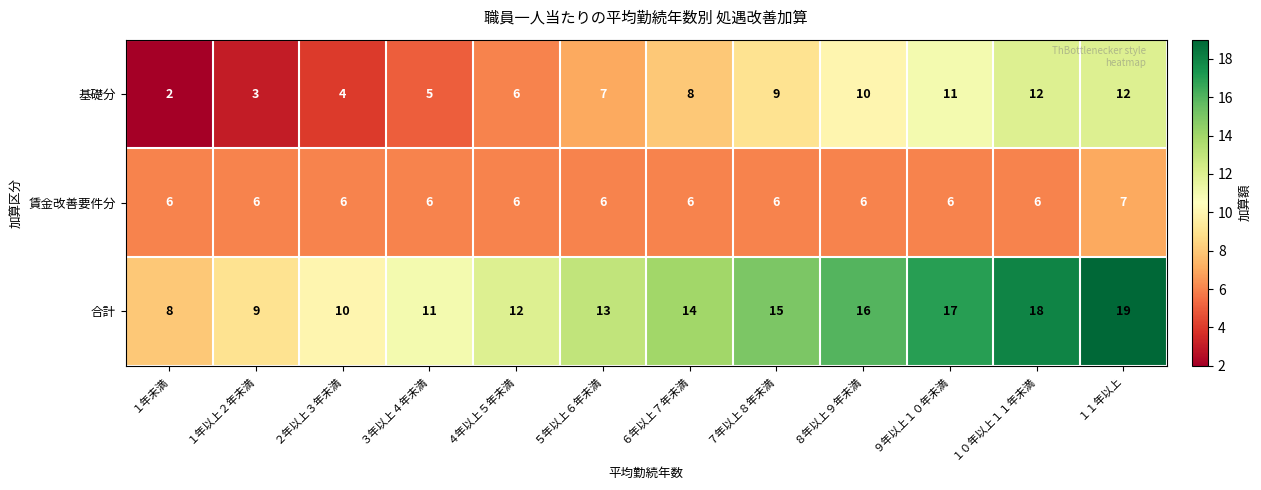

What is the difference between the maximum and minimum values in the 合計 series?

11